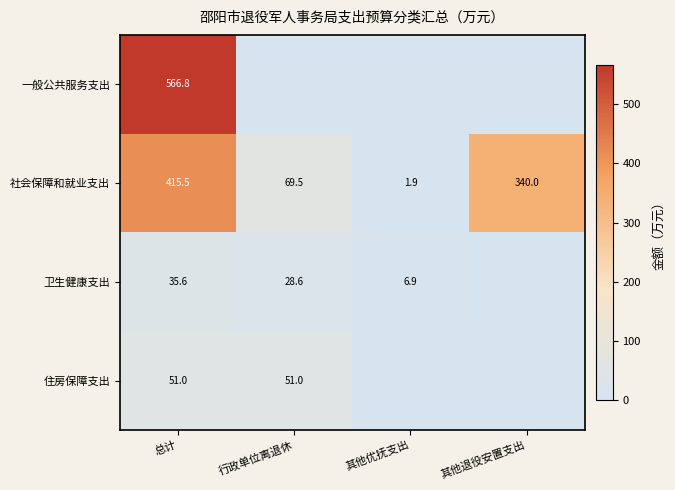

Is the value of 一般公共服务支出 at 总计 greater than the value of 卫生健康支出 at 其他优抚支出?

Yes